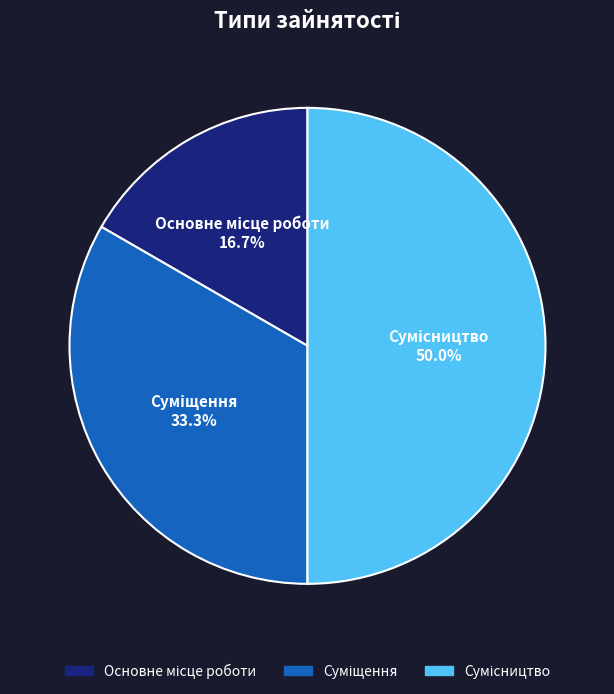

Rank the categories by value from lowest to highest.

Основне місце роботи, Суміщення, Сумісництво